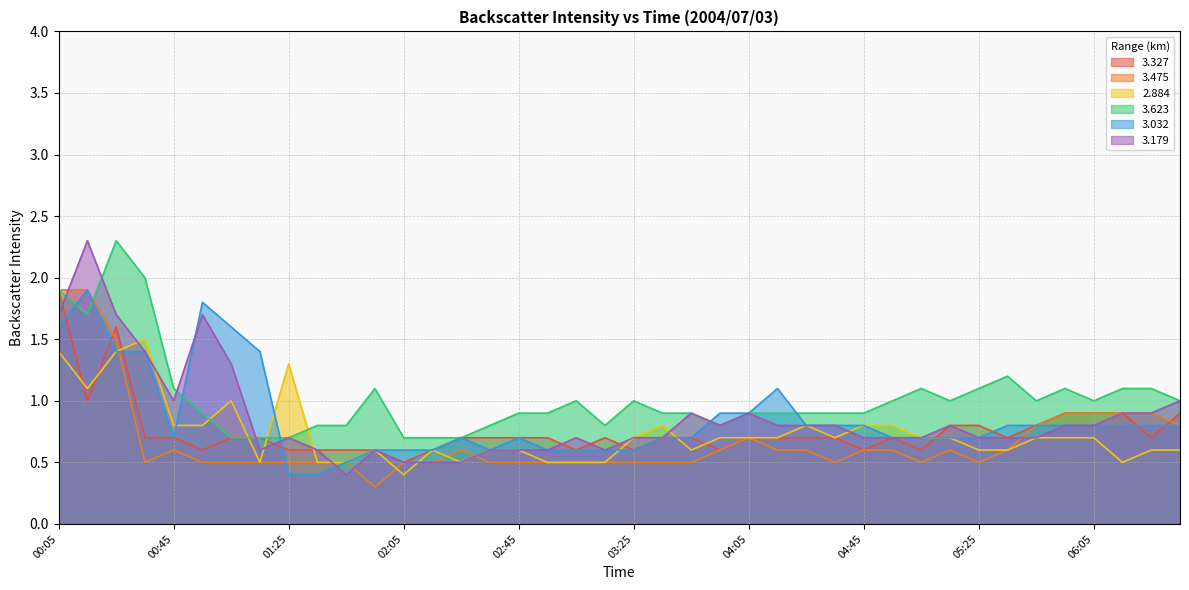

What is the minimum value for 2.884?

0.4